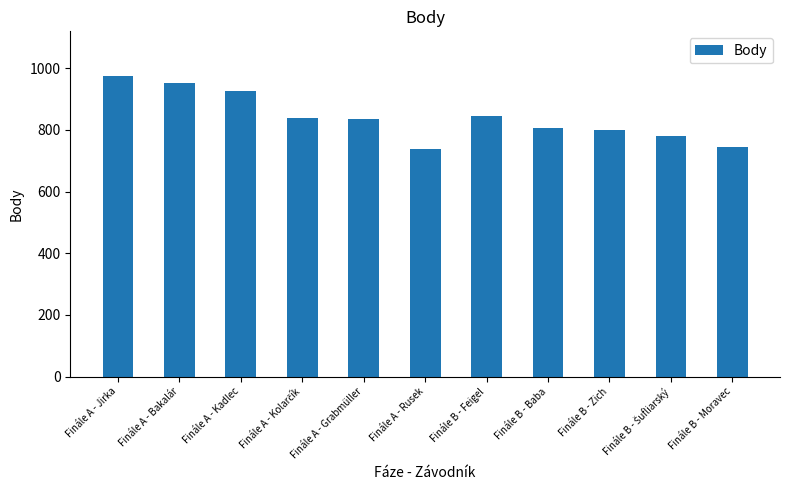

What is the difference between the maximum and minimum values?

237